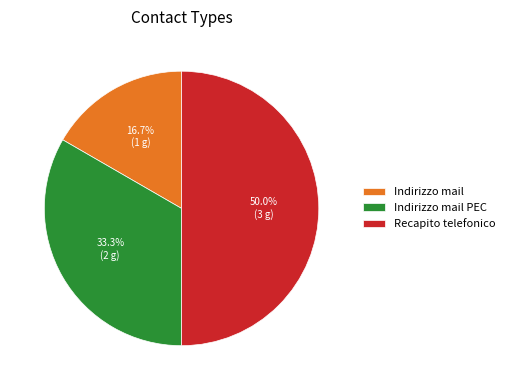

The Indirizzo mail PEC slice represents 33% of the pie. True or false?

True